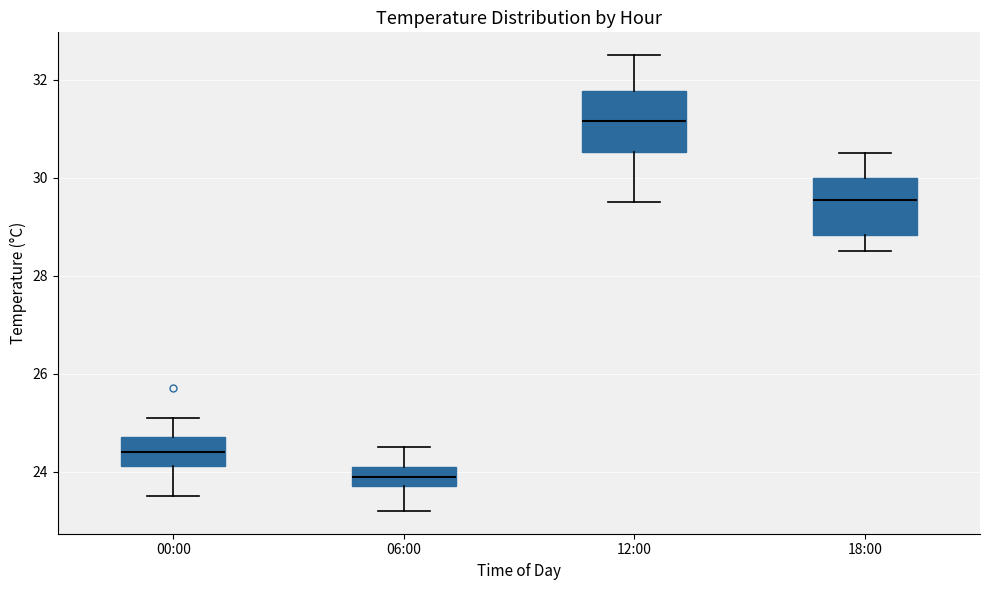

Where is the lower edge of the box for 00:00 on the y-axis? The values are not printed on the chart, so give them approximately, as read against the axis.

24.2